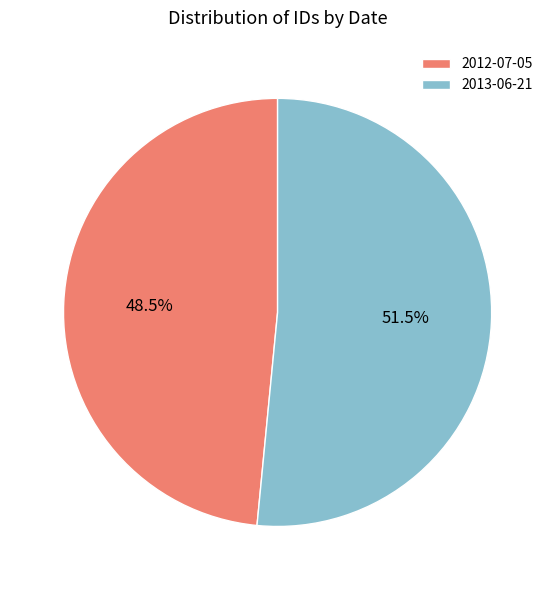

What is the total percentage of 2013-06-21 and 2012-07-05?

100.0%